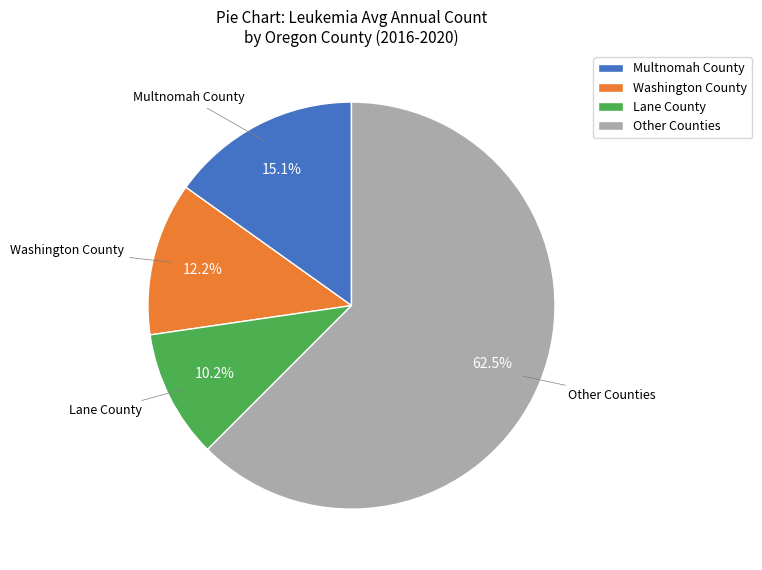

Which has a higher value, Washington County or Other Counties?

Other Counties